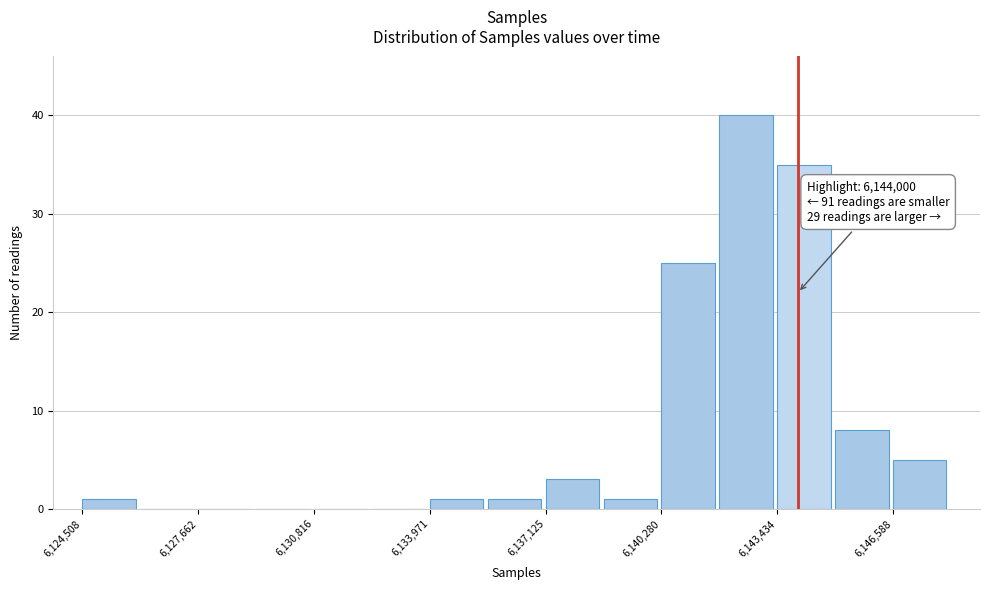

Read against the x-axis, roughly where is the centre of the tallest bar?

6142500